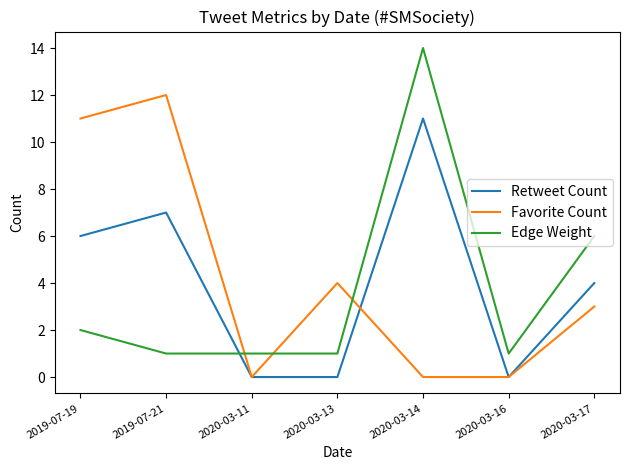

How many lines are shown in the chart?

3